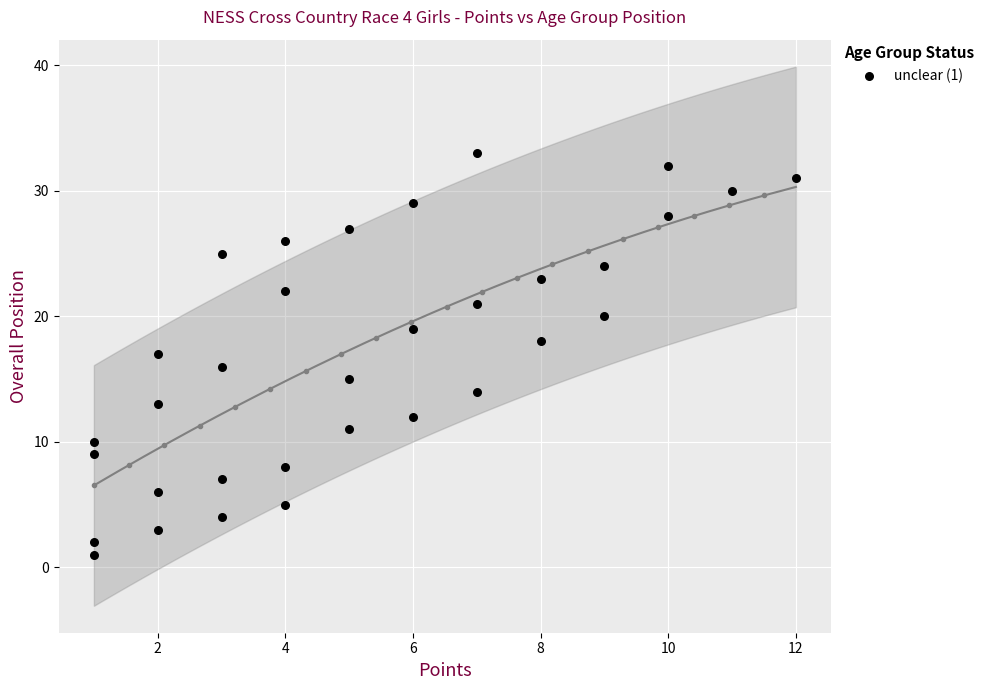

What is the range of X values (max minus min)?

11